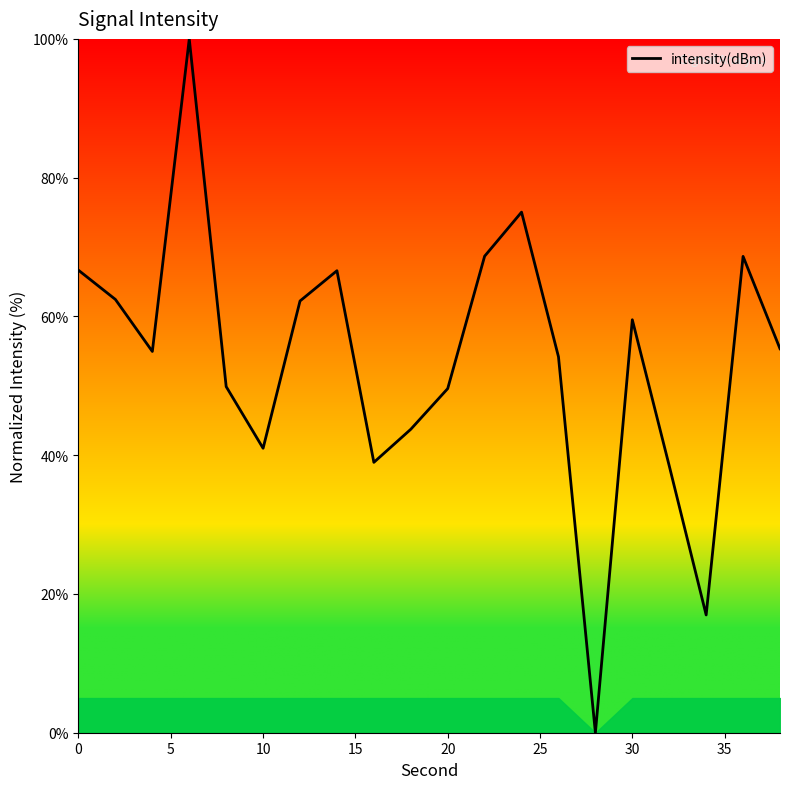

What is the greatest value displayed?

100.0